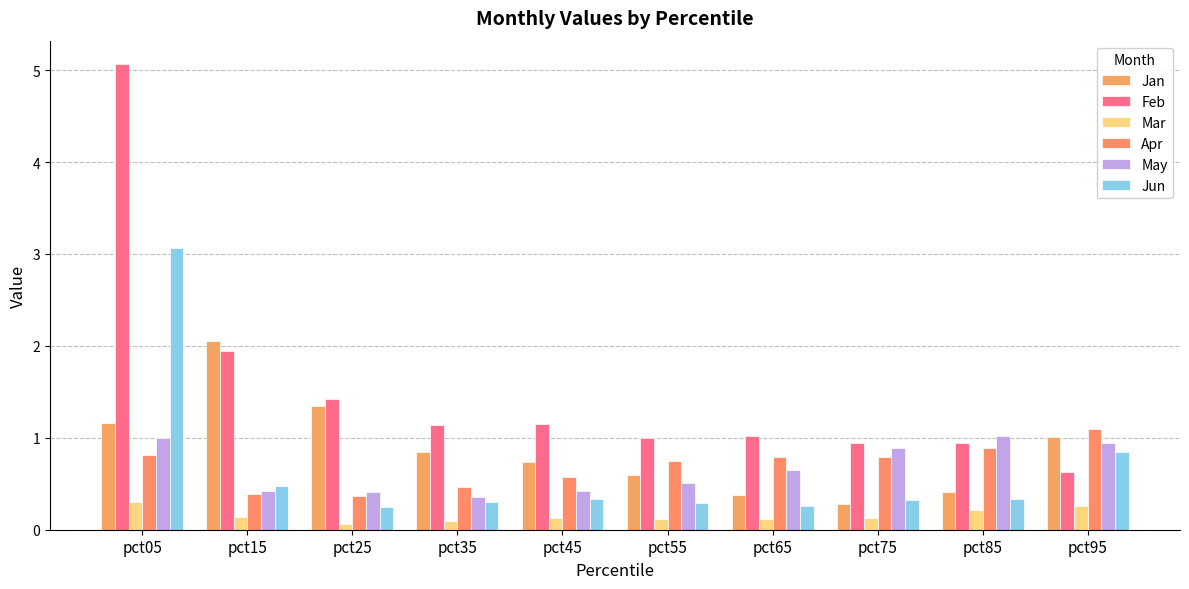

Reading left to right, what are all the values shown in this chart?

Jan: pct05=1.2	pct15=2.1	pct25=1.3	pct35=0.8	pct45=0.7	pct55=0.6	pct65=0.4	pct75=0.3	pct85=0.4	pct95=1.0
Feb: pct05=5.1	pct15=1.9	pct25=1.4	pct35=1.1	pct45=1.2	pct55=1.0	pct65=1.0	pct75=0.9	pct85=0.9	pct95=0.6
Mar: pct05=0.3	pct15=0.1	pct25=0.1	pct35=0.1	pct45=0.1	pct55=0.1	pct65=0.1	pct75=0.1	pct85=0.2	pct95=0.3
Apr: pct05=0.8	pct15=0.4	pct25=0.4	pct35=0.5	pct45=0.6	pct55=0.7	pct65=0.8	pct75=0.8	pct85=0.9	pct95=1.1
May: pct05=1.0	pct15=0.4	pct25=0.4	pct35=0.4	pct45=0.4	pct55=0.5	pct65=0.6	pct75=0.9	pct85=1.0	pct95=0.9
Jun: pct05=3.1	pct15=0.5	pct25=0.2	pct35=0.3	pct45=0.3	pct55=0.3	pct65=0.3	pct75=0.3	pct85=0.3	pct95=0.8